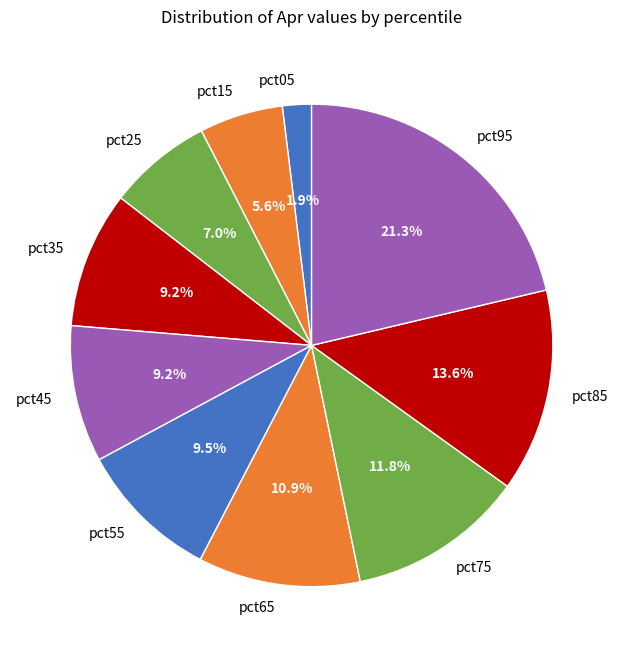

Is there a majority slice in this chart?

No